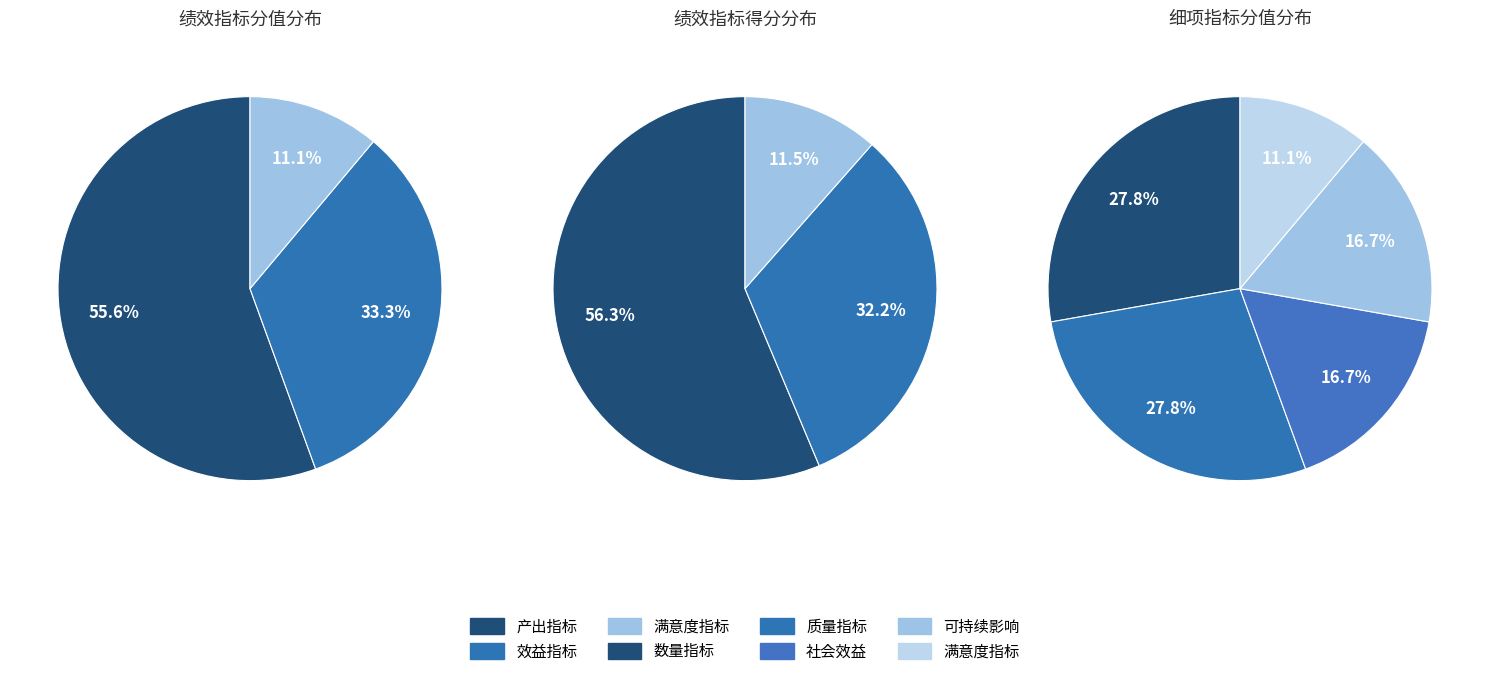

What percentage is NOT represented by 效益指标?

66.7%